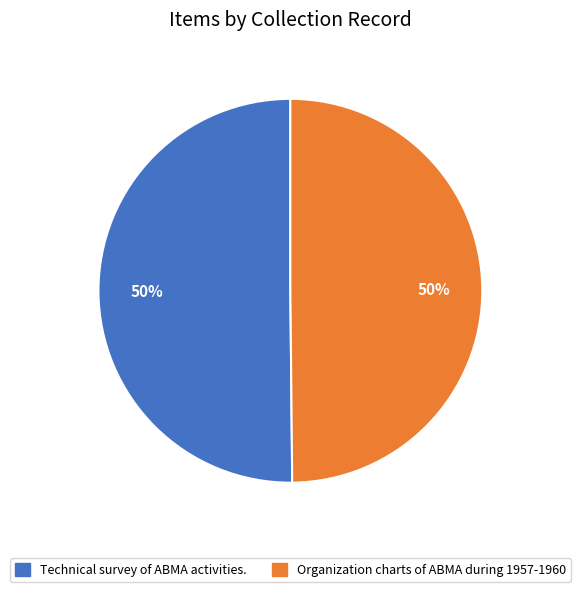

True or false: Organization charts of ABMA during 1957-1960 accounts for 44% of the total.

False